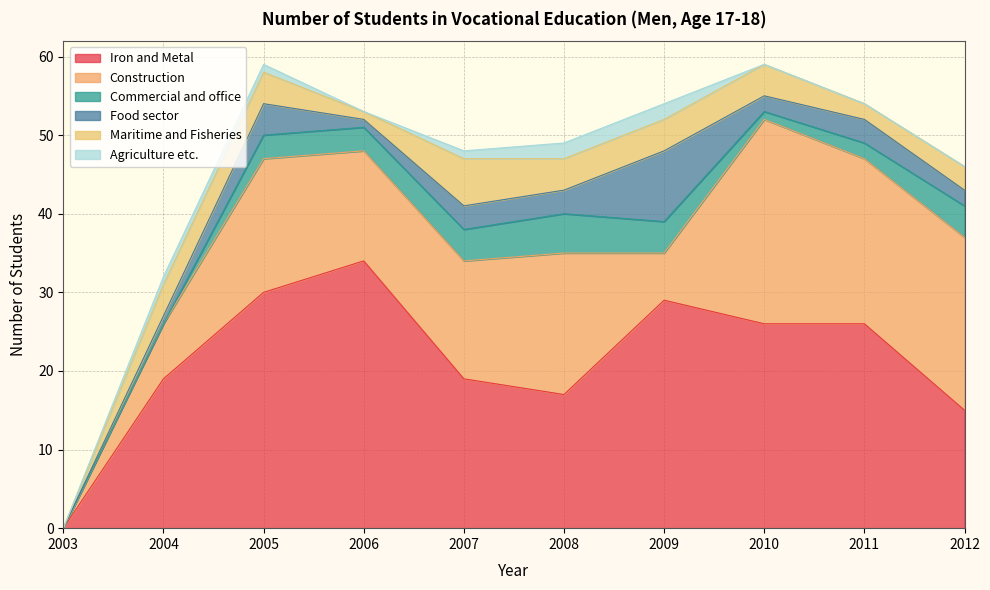

Reading left to right, what are all the values shown in this chart?

Iron and Metal: 2003=0	2004=19	2005=30	2006=34	2007=19	2008=17	2009=29	2010=26	2011=26	2012=15
Construction: 2003=0	2004=7	2005=17	2006=14	2007=15	2008=18	2009=6	2010=26	2011=21	2012=22
Commercial and office: 2003=0	2004=0	2005=3	2006=3	2007=4	2008=5	2009=4	2010=1	2011=2	2012=4
Food sector: 2003=0	2004=1	2005=4	2006=1	2007=3	2008=3	2009=9	2010=2	2011=3	2012=2
Maritime and Fisheries: 2003=0	2004=4	2005=4	2006=1	2007=6	2008=4	2009=4	2010=4	2011=2	2012=3
Agriculture etc.: 2003=0	2004=1	2005=1	2006=0	2007=1	2008=2	2009=2	2010=0	2011=0	2012=0